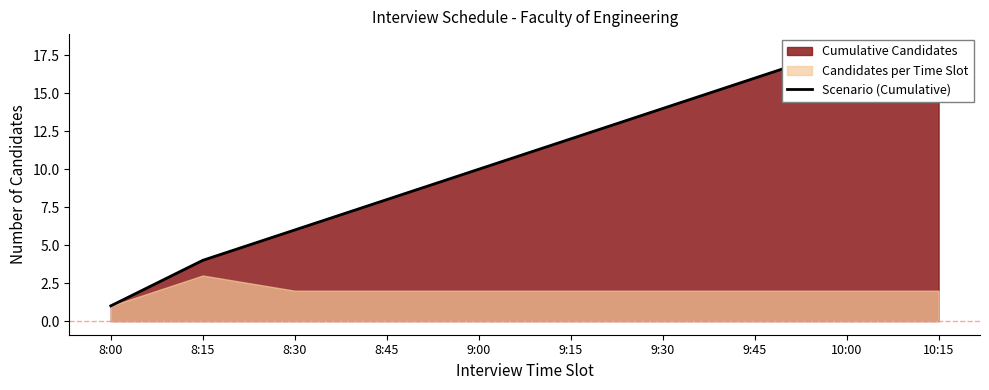

Is it true that the value at 9:45 is 16?

True